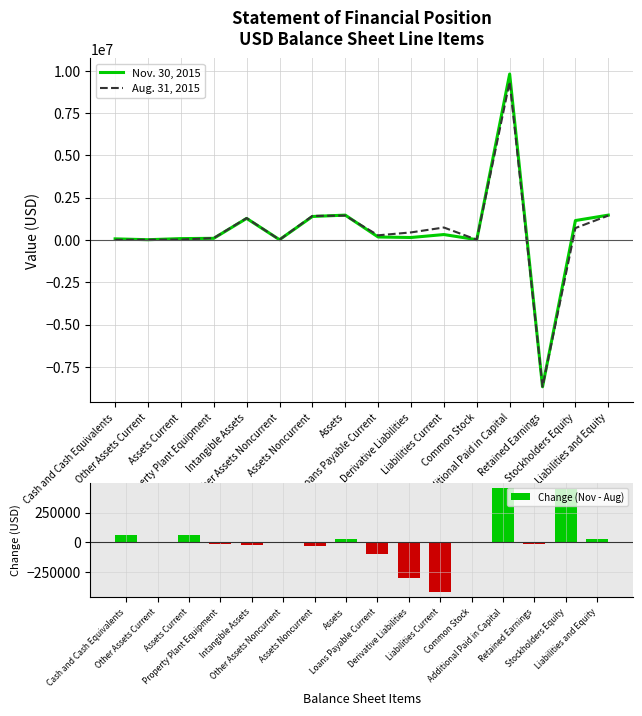

At which label does Aug. 31, 2015 first exceed 446785?

Intangible Assets